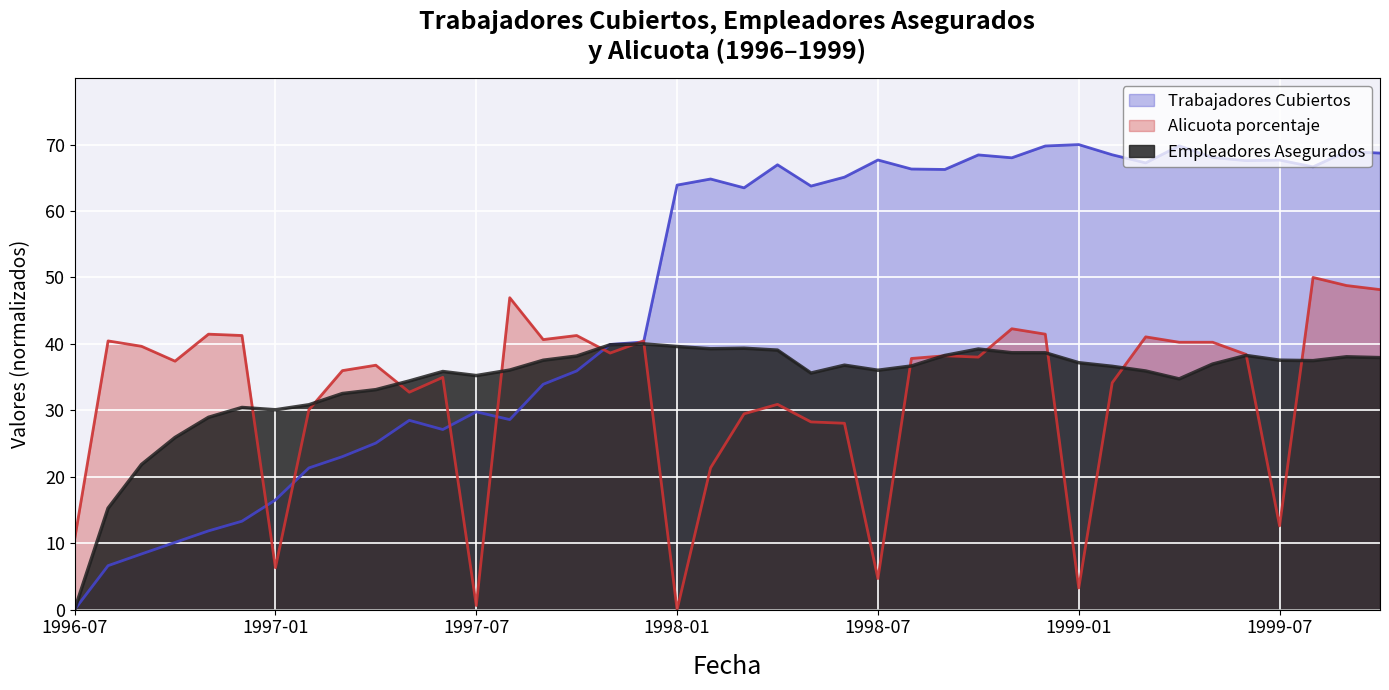

Which category has the lowest value across all series?

1996-07